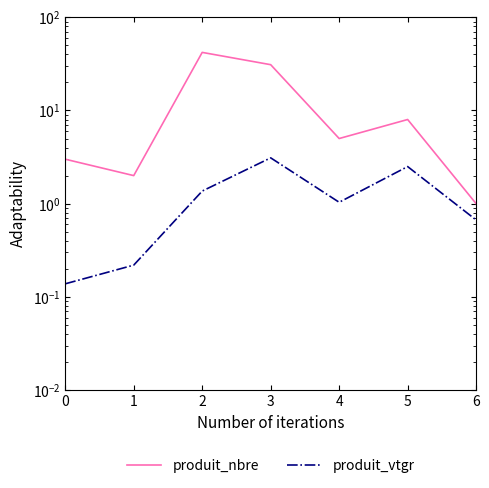

Which series has the largest total across all categories?

produit_nbre